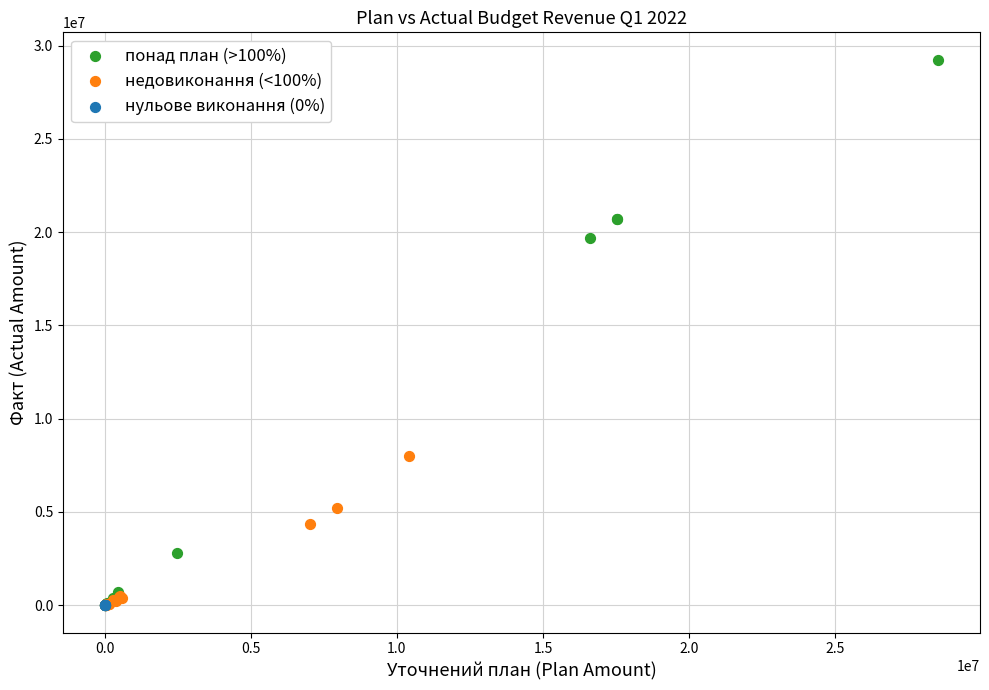

What are all the series names shown in the legend?

понад план (>100%), недовиконання (<100%), нульове виконання (0%)